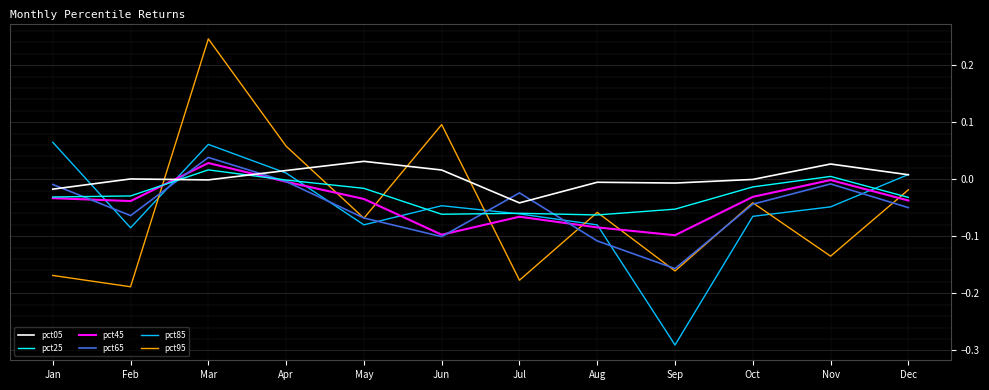

Between which two adjacent categories do pct95 and pct25 first intersect?

Feb and Mar